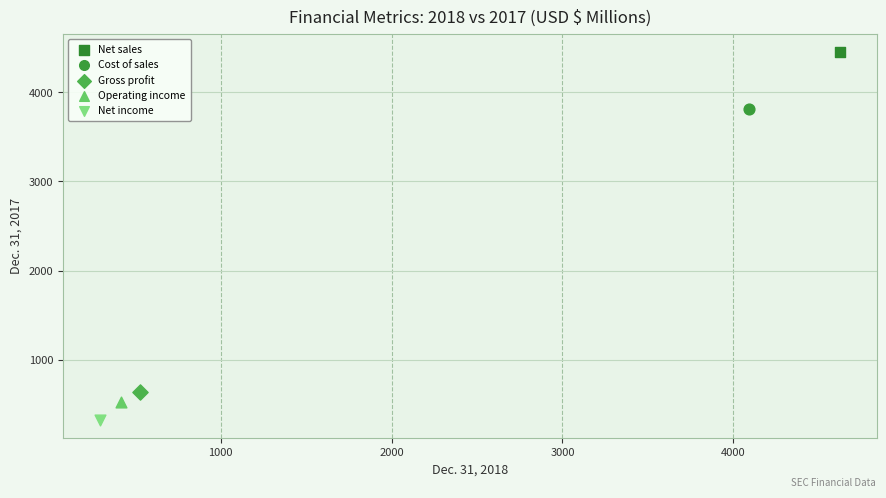

What are all the series names shown in the legend?

Net sales, Cost of sales, Gross profit, Operating income, Net income